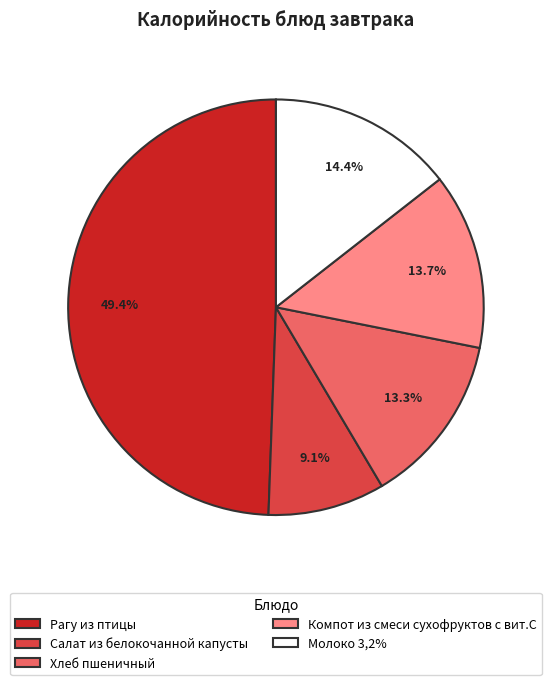

Which has a higher value, Хлеб пшеничный or Рагу из птицы?

Рагу из птицы